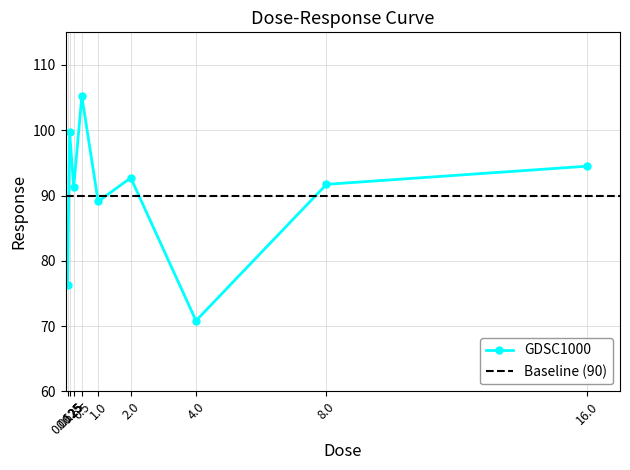

What is the value of the 5th point from the left?

89.1